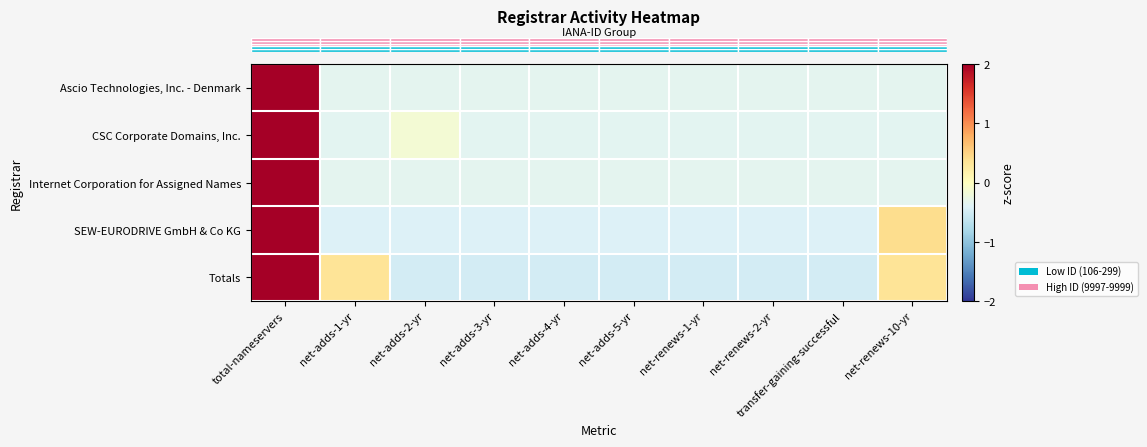

Count the number of data series in this chart.

5